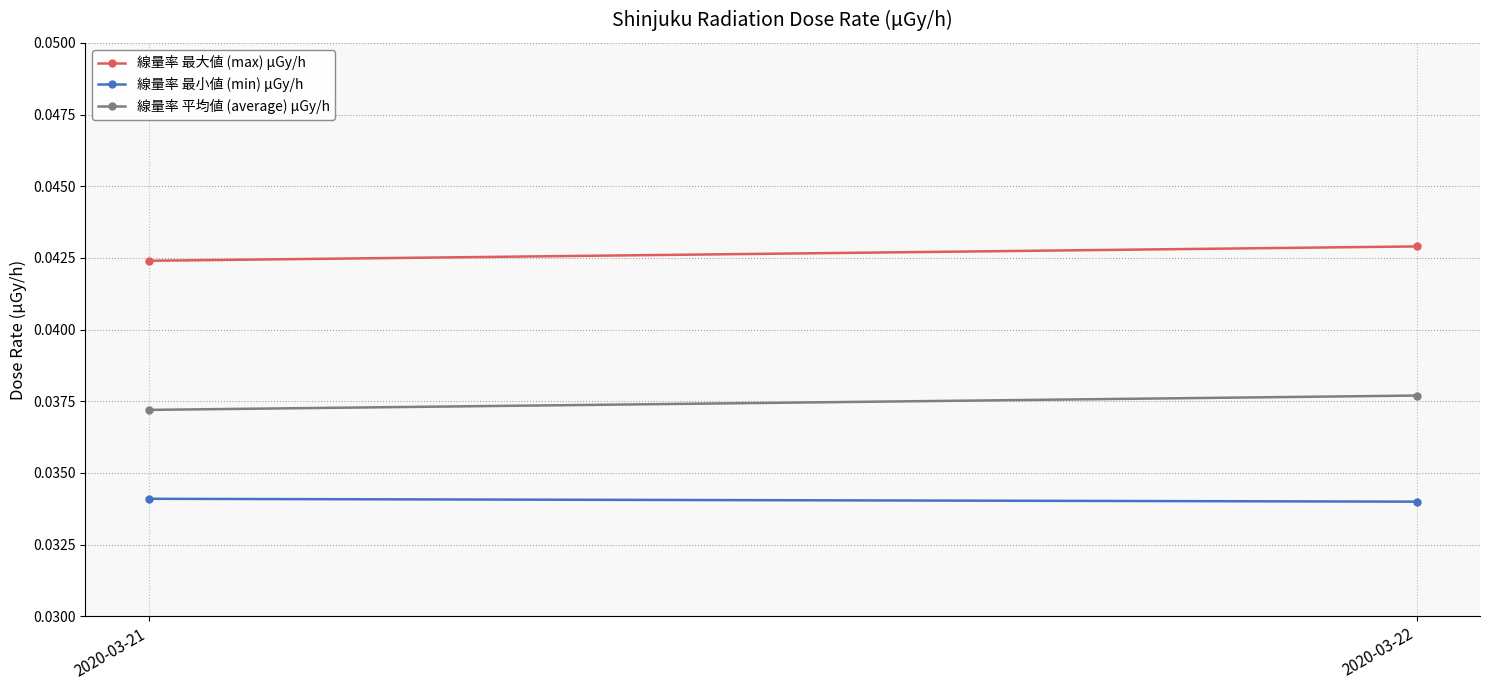

Between 2020-03-21 and 2020-03-22, which is larger?

2020-03-22